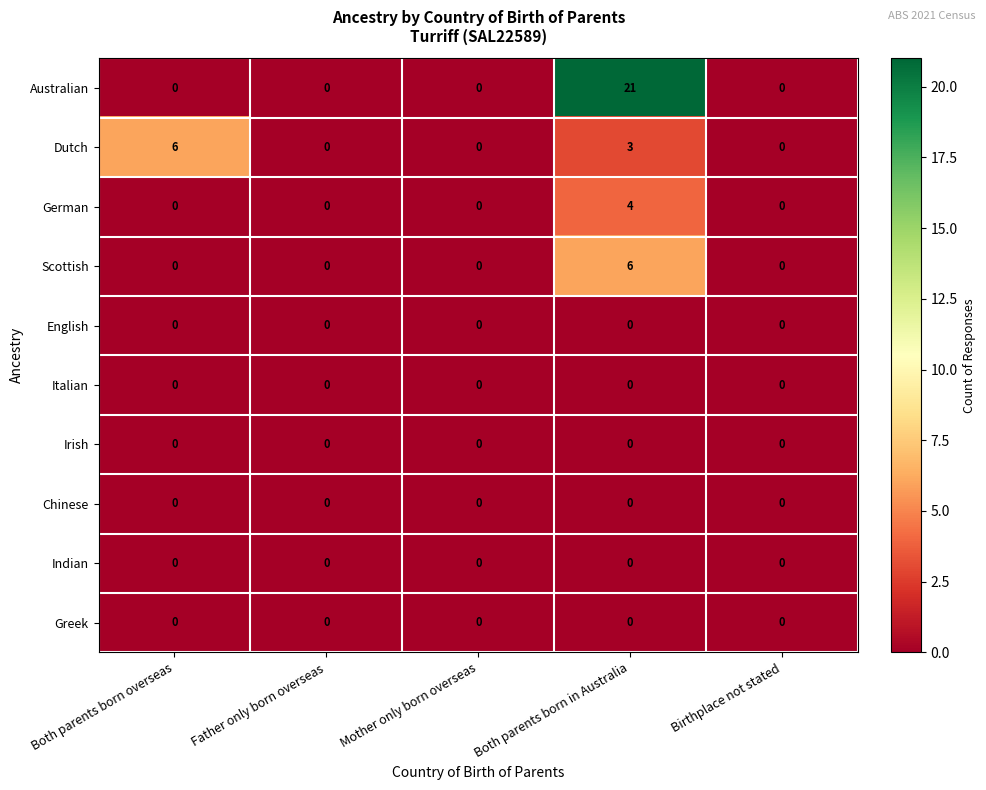

Which series has the largest range (max minus min)?

Australian